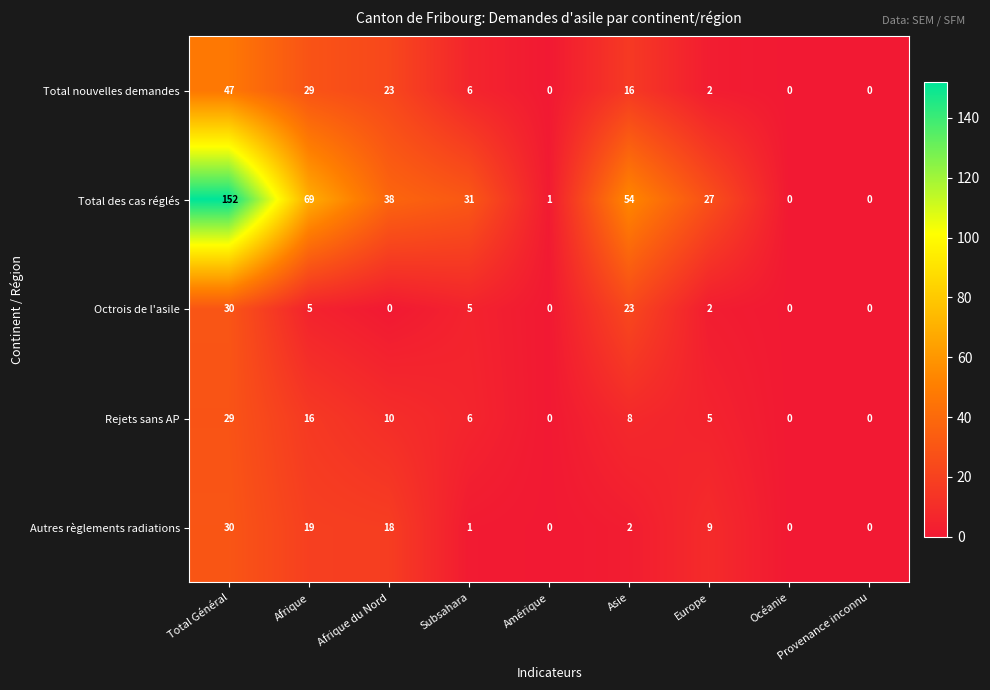

Which series has the widest spread of values?

Total des cas réglés